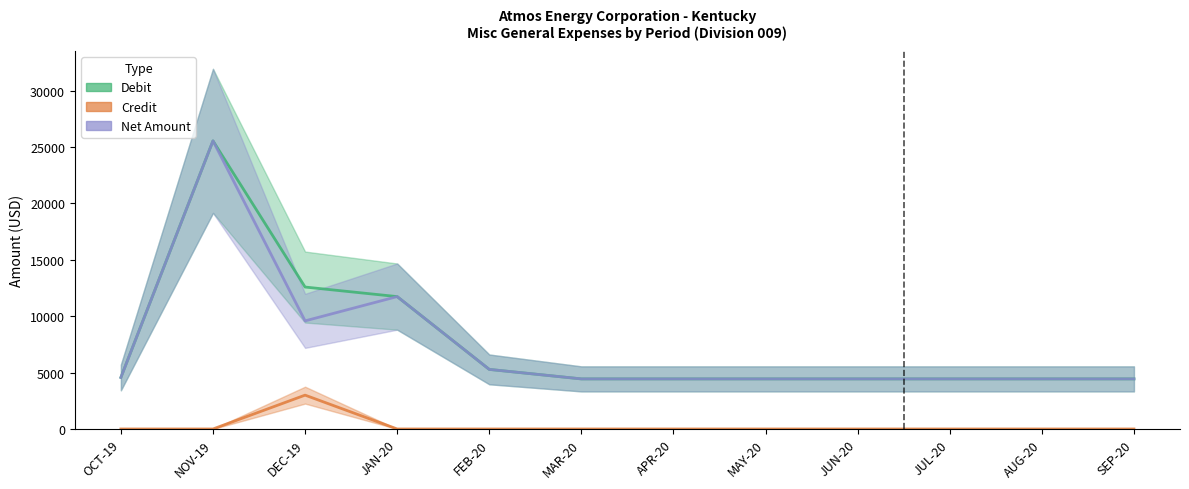

Reading left to right, extract all data points from this chart.

Debit: OCT-19=4570.4	NOV-19=25550.9	DEC-19=12586.3	JAN-20=11739.6	FEB-20=5283.0	MAR-20=4440.9	APR-20=4440.9	MAY-20=4440.9	JUN-20=4440.9	JUL-20=4440.9	AUG-20=4440.9	SEP-20=4440.9
Credit: OCT-19=0.0	NOV-19=0.0	DEC-19=3000.0	JAN-20=0.0	FEB-20=0.0	MAR-20=0.0	APR-20=0.0	MAY-20=0.0	JUN-20=0.0	JUL-20=0.0	AUG-20=0.0	SEP-20=0.0
Net Amount: OCT-19=4570.4	NOV-19=25550.9	DEC-19=9586.3	JAN-20=11739.6	FEB-20=5283.0	MAR-20=4440.9	APR-20=4440.9	MAY-20=4440.9	JUN-20=4440.9	JUL-20=4440.9	AUG-20=4440.9	SEP-20=4440.9